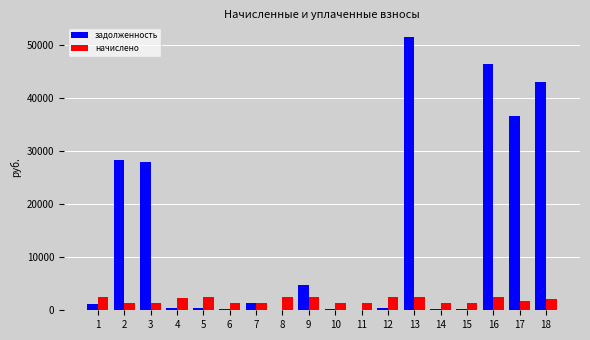

What is the total value across all series at 11?

1392.1